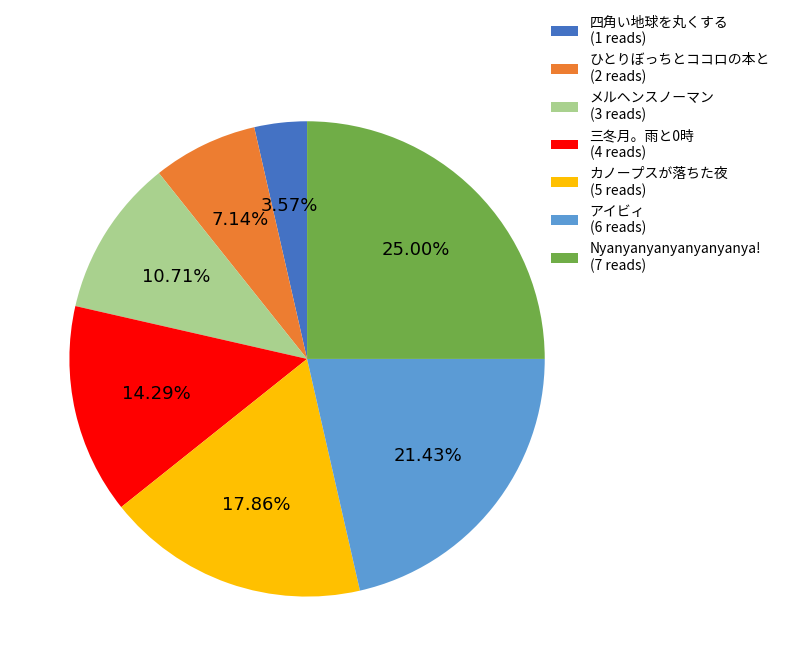

To the nearest percent, what is the difference between the largest and smallest slice percentages?

21%